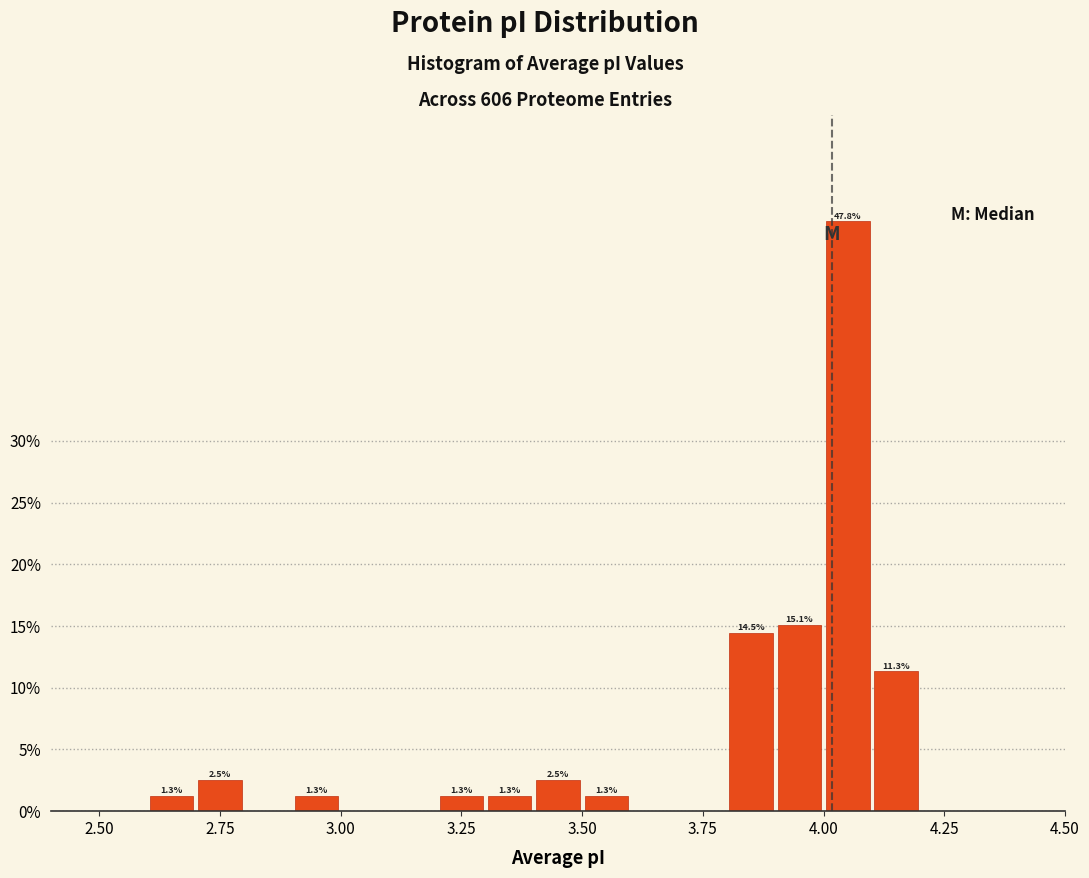

Around what value on the x-axis is the tallest bar? Give the approximate position of its centre, as read against the axis.

4.05